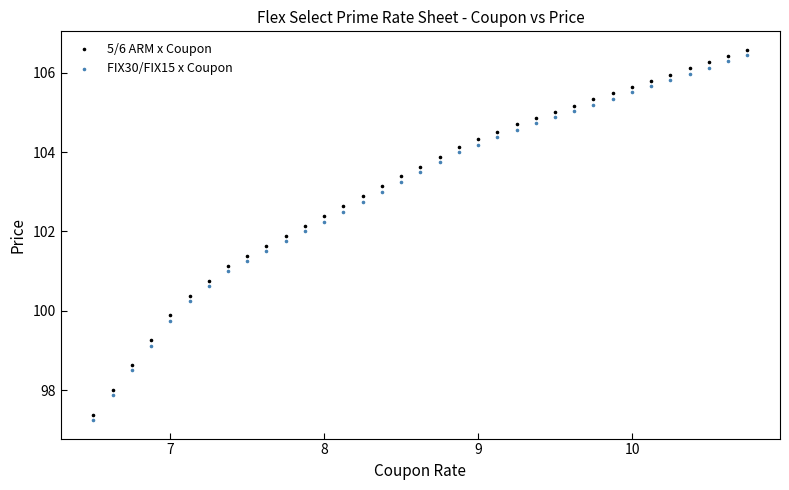

What is the X range (max minus min) for the scatter plot?

4.3